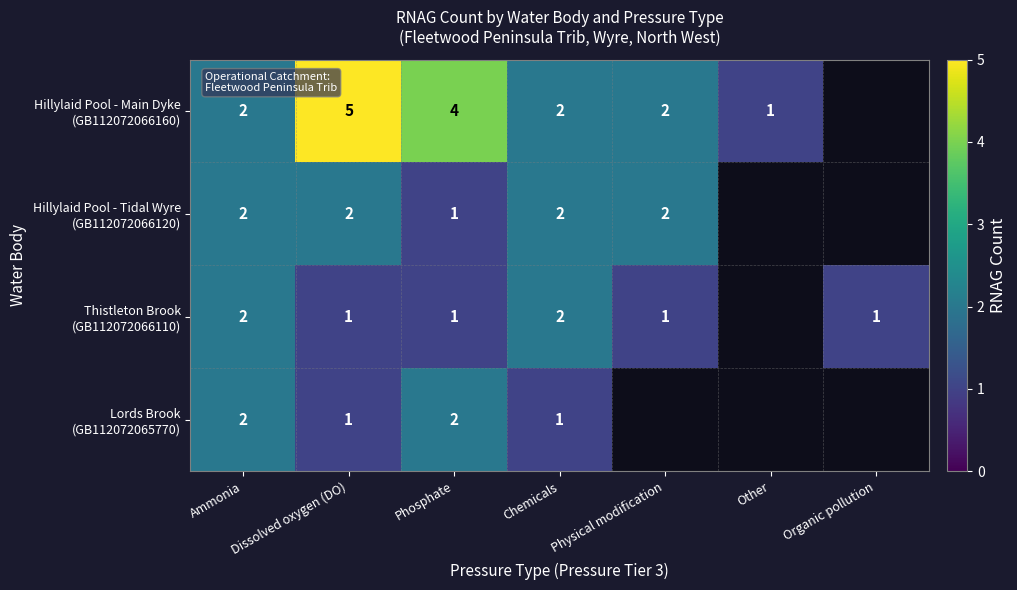

What is the total value across all series at Phosphate?

8